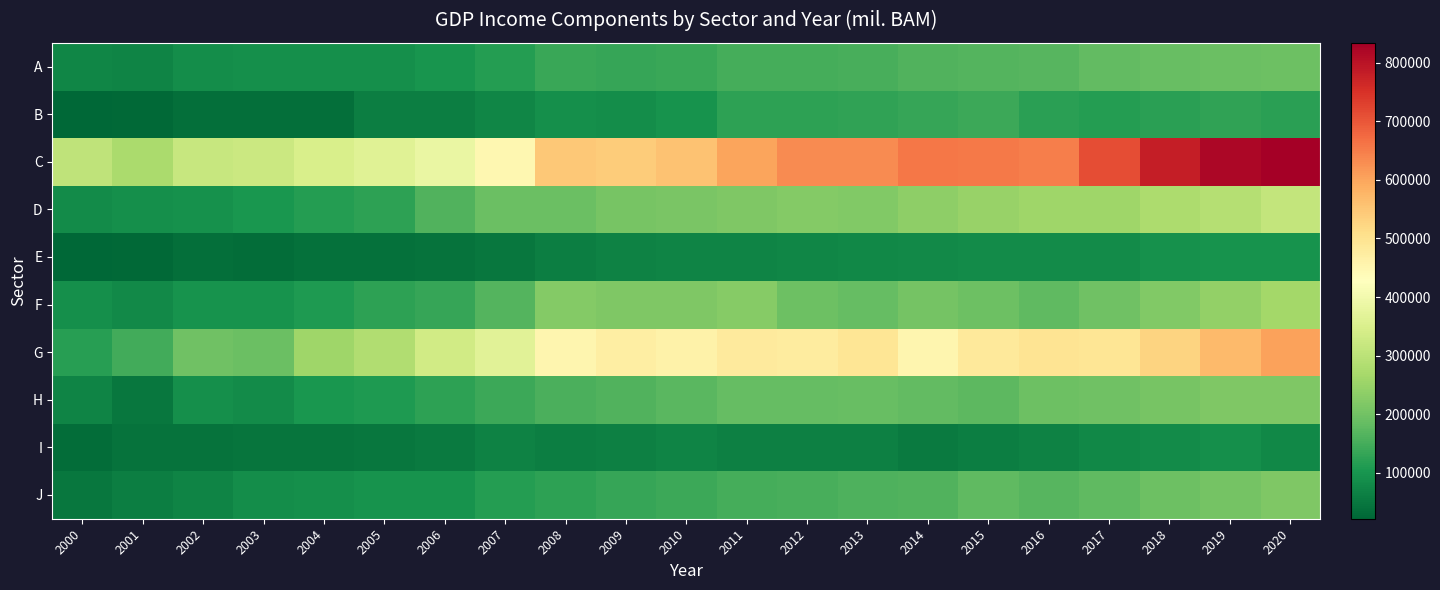

List the series in order of their peak value, lowest first.

I, E, B, A, H, J, F, D, G, C